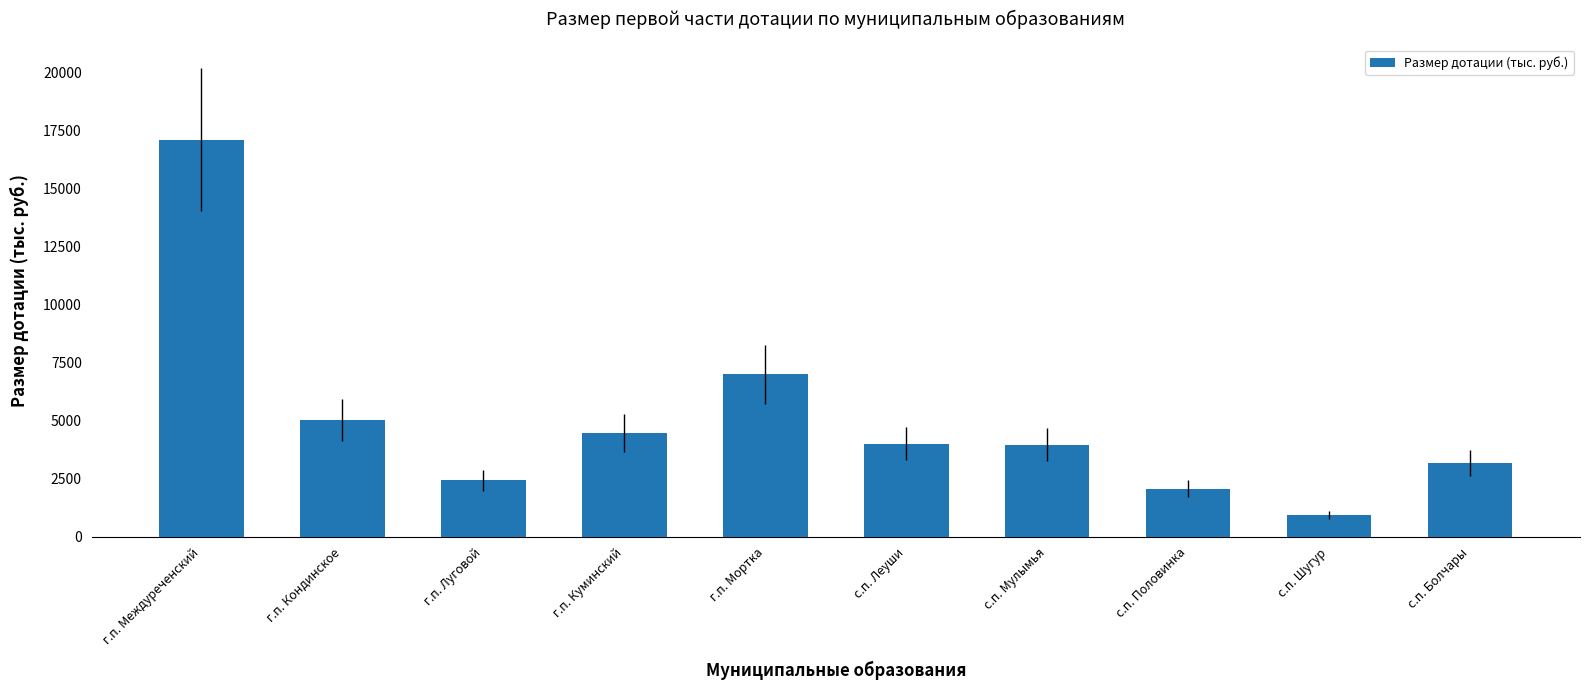

What is the change in value from г.п. Луговой to с.п. Мулымья?

+1532.8